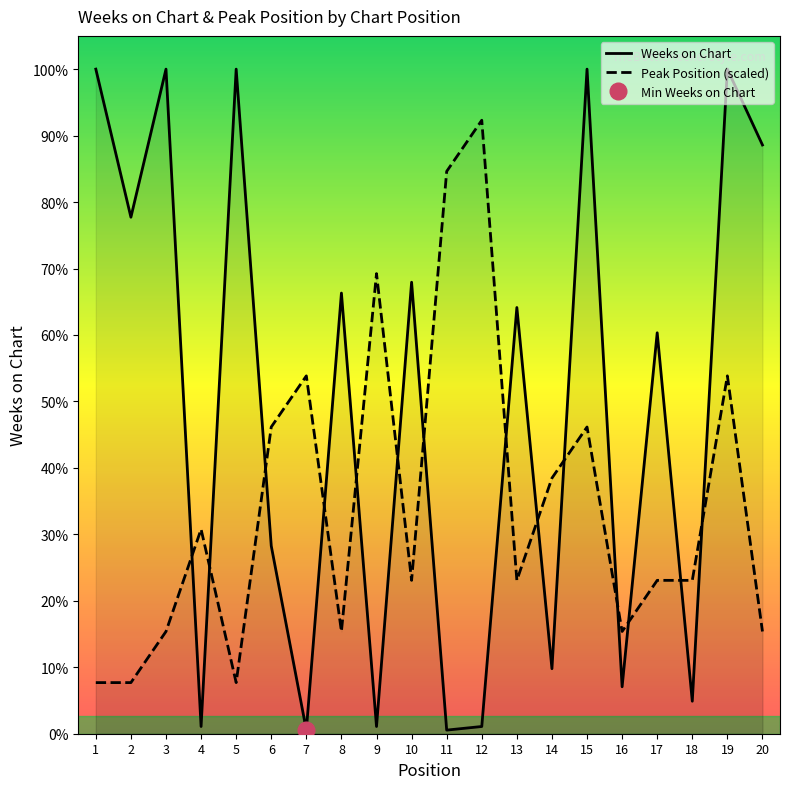

Rank the categories by Peak Position (scaled) value from lowest to highest.

1, 2, 5, 3, 8, 16, 20, 10, 13, 17, 18, 4, 14, 6, 15, 7, 19, 9, 11, 12